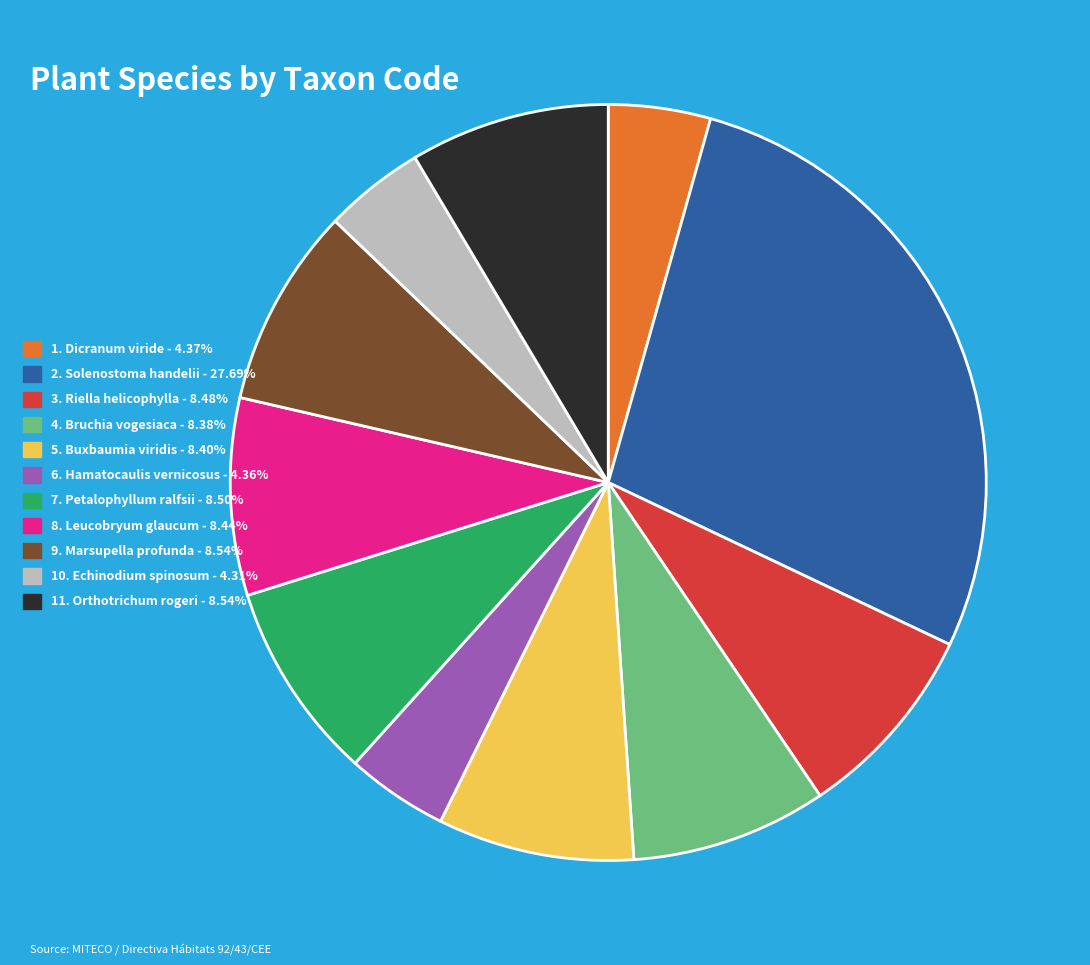

Combined, do 8. Leucobryum glaucum - 8.44% and 1. Dicranum viride - 4.37% account for over 50%?

No